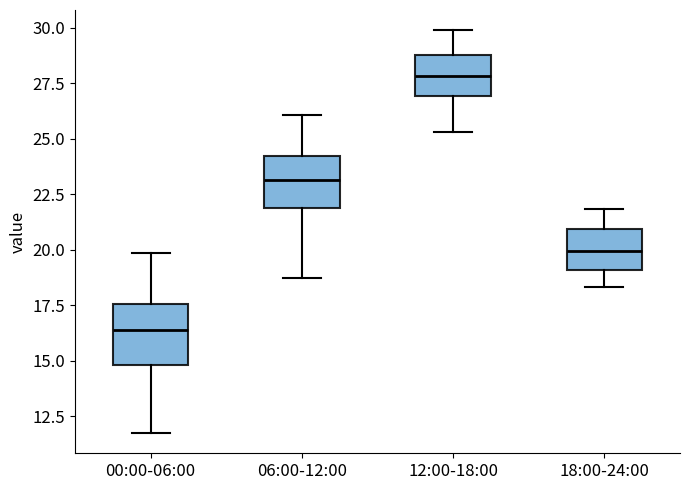

Reading left to right, read every box against the y-axis: the position of its median line, the range the box covers, and the ends of its whiskers. The values are not printed on the chart, so give them approximately, as read against the axis.

00:00-06:00: median 16.5, box 15.0 to 17.5, whiskers 12.0 to 20.0
06:00-12:00: median 23.0, box 22.0 to 24.5, whiskers 19.0 to 26.0
12:00-18:00: median 28.0, box 27.0 to 29.0, whiskers 25.5 to 30.0
18:00-24:00: median 20.0, box 19.0 to 21.0, whiskers 18.5 to 22.0